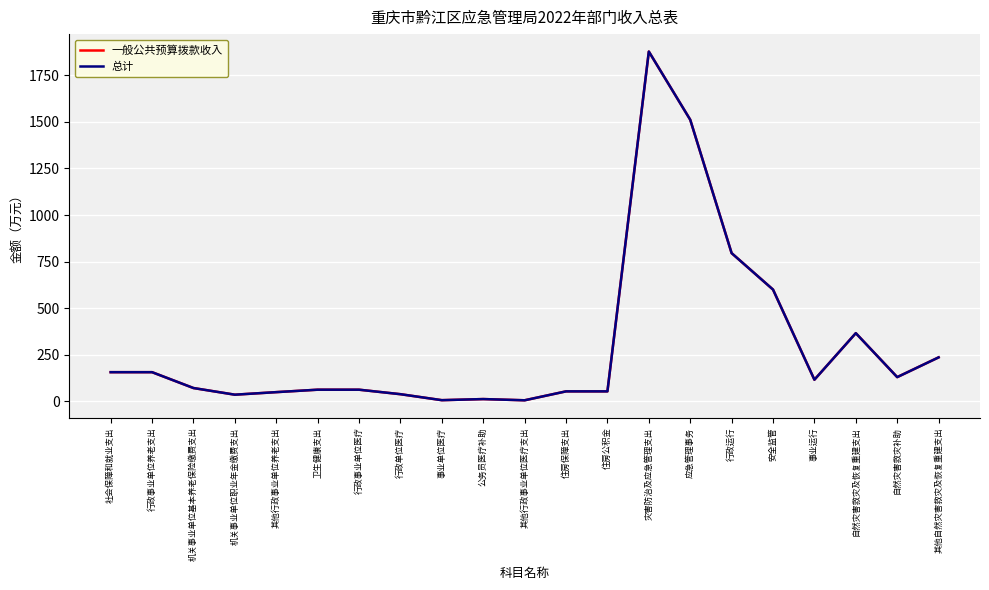

True or false: 一般公共预算拨款收入 and 总计 intersect in this chart.

False